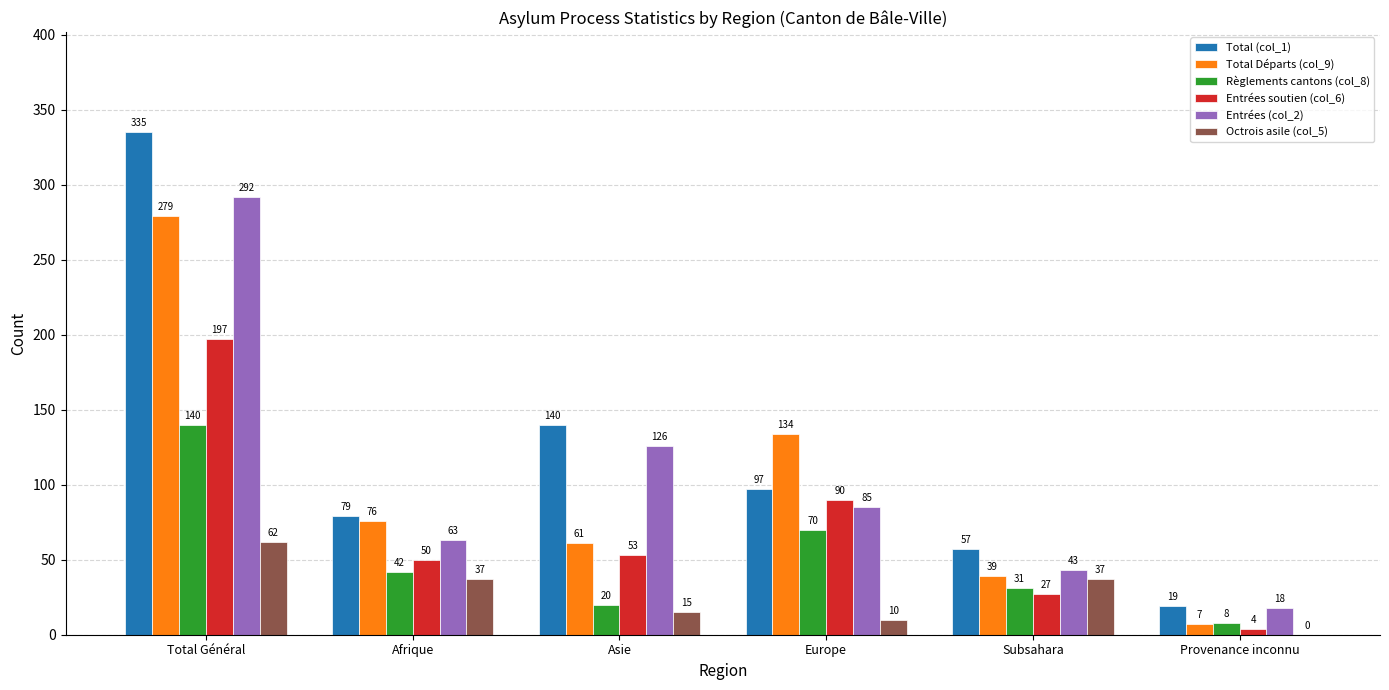

What is the sum of all Octrois asile (col_5) values?

161